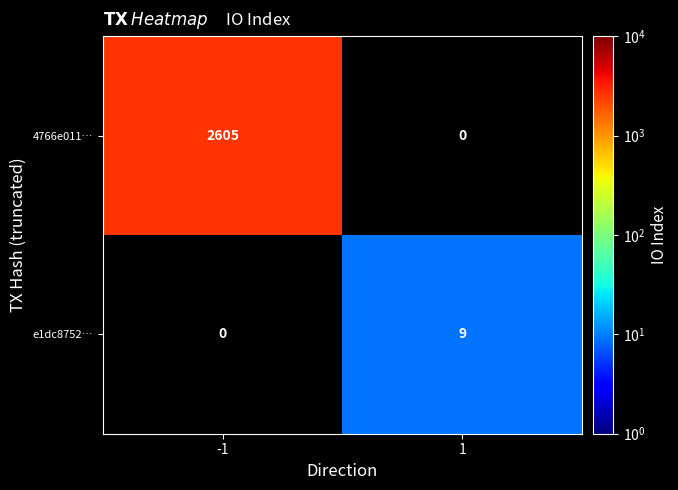

The e1dc8752… series shows 9 at 1. True or false?

True